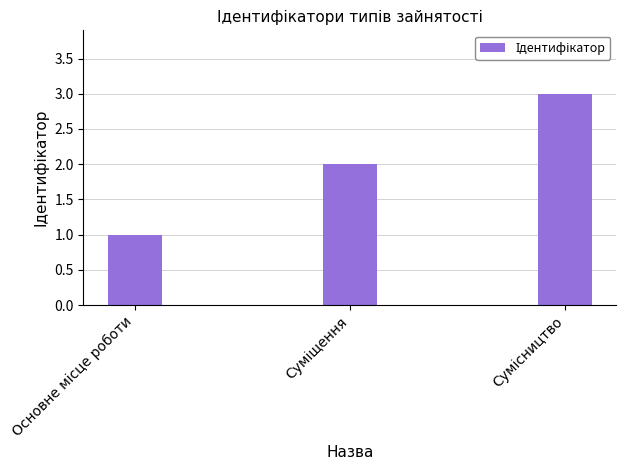

What is the maximum value shown in the chart?

3